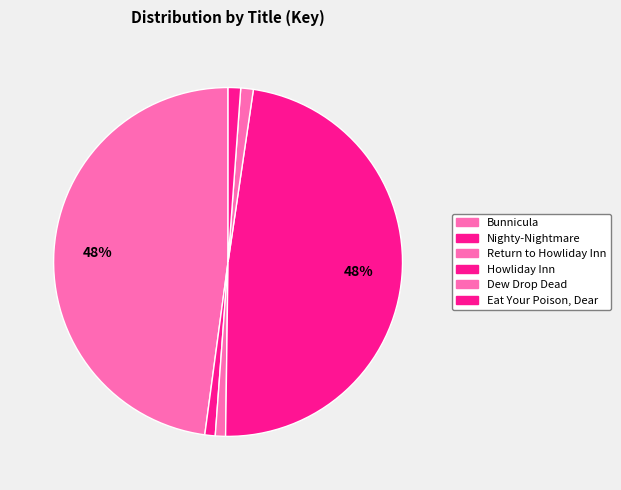

Does Dew Drop Dead represent more than half of the total?

No